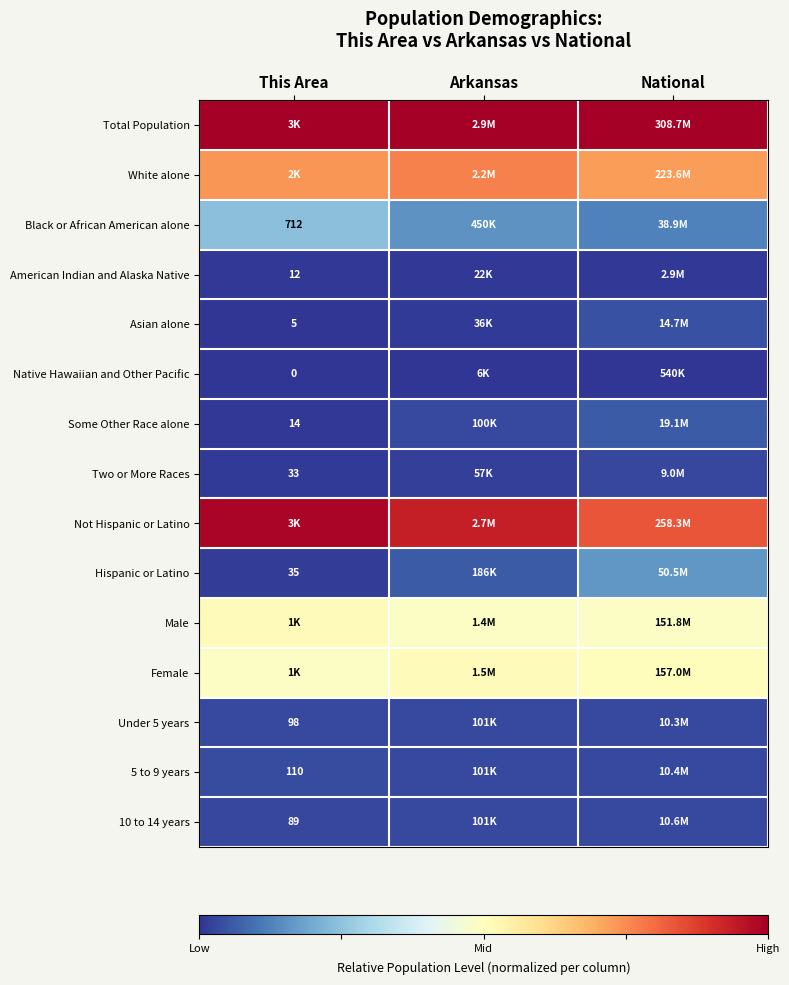

True or false: Total Population has a value of 0.5 at Arkansas.

False